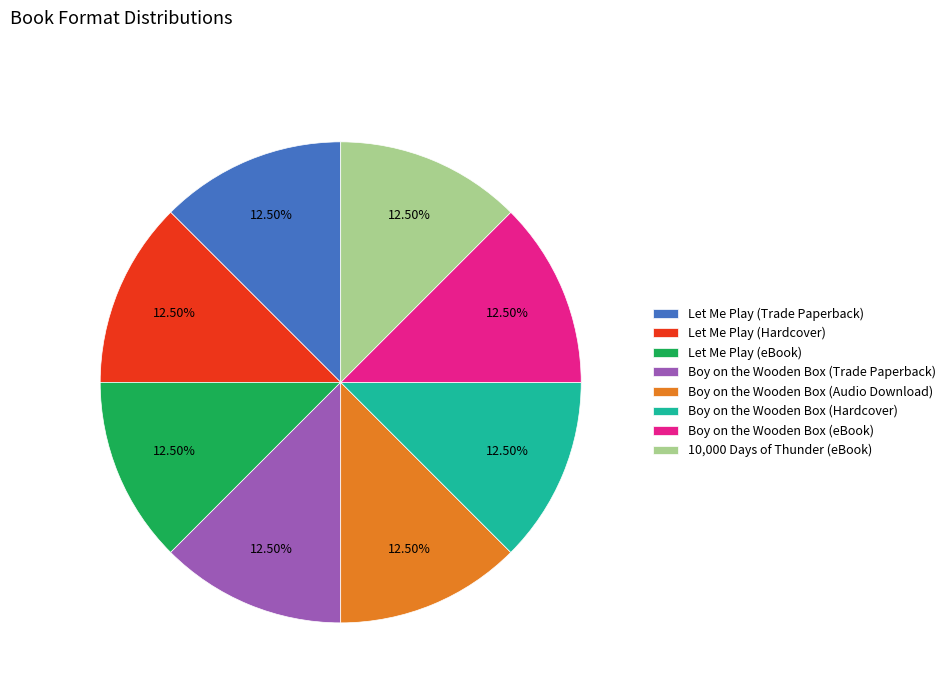

How many slices are in this pie chart?

8